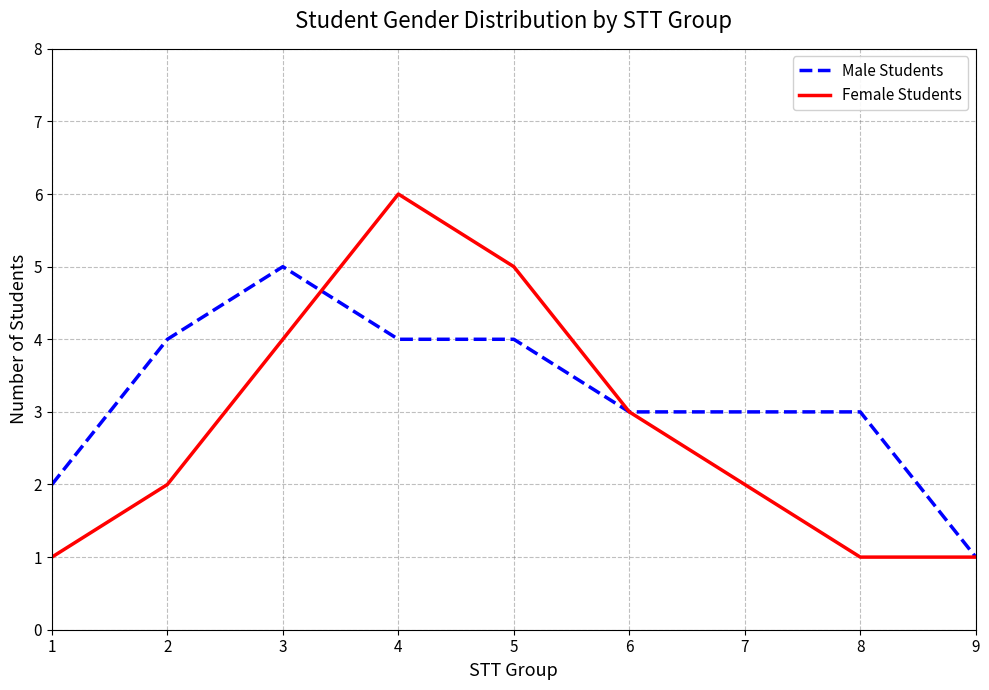

What is the sum of the Male Students values at 7 and 9?

4